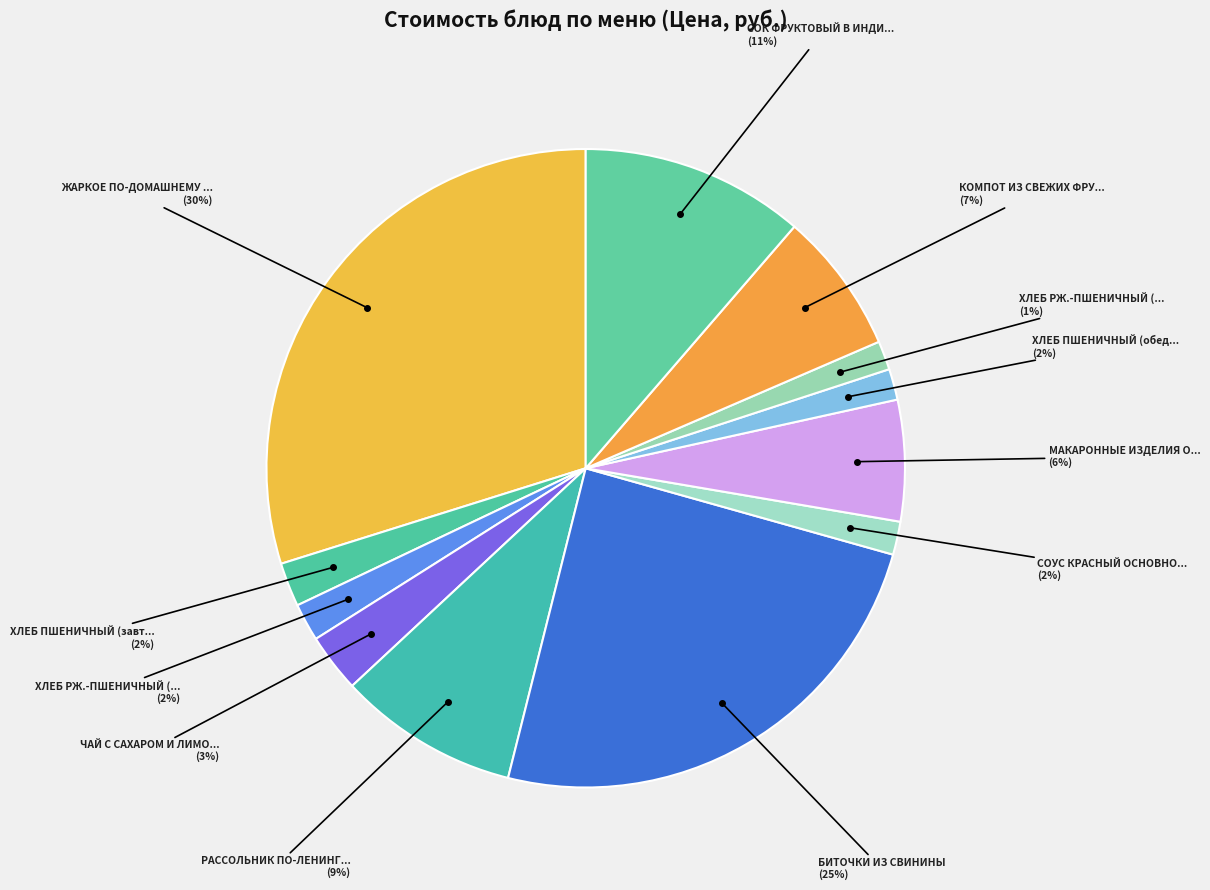

How many slices are in this pie chart?

12